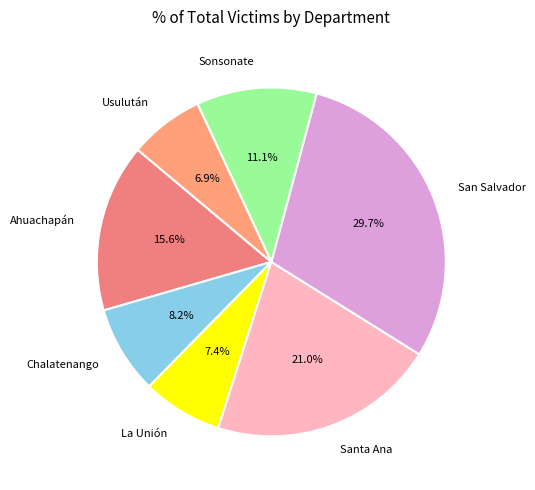

Is there any slice that represents more than half of the pie?

No